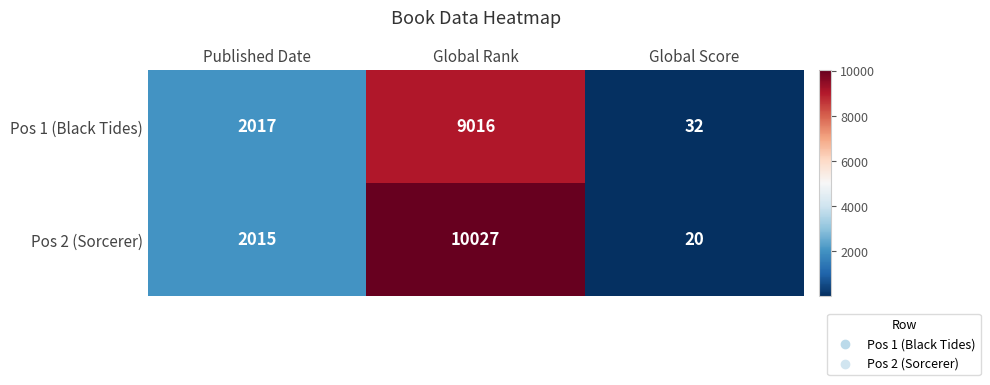

What is the spread (max minus min) of values at Published Date?

2